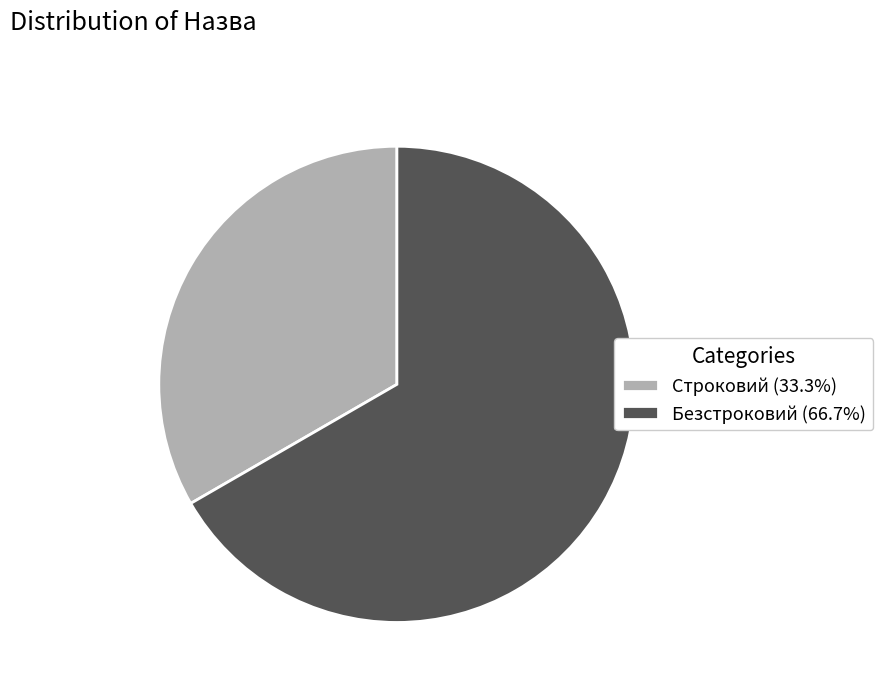

Approximately how many times larger is the value at Безстроковий (66.7%) compared to Строковий (33.3%)?

2.0